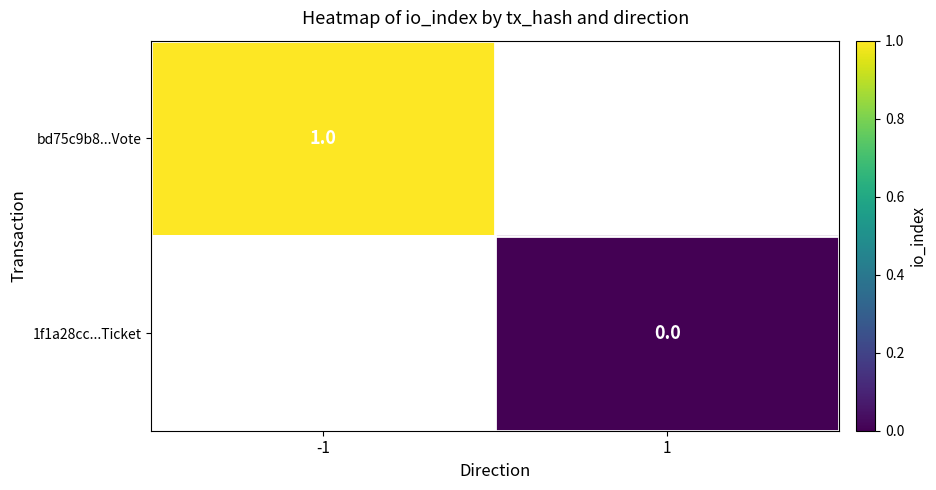

The value of bd75c9b8...Vote at -1 is 2. True or false?

False